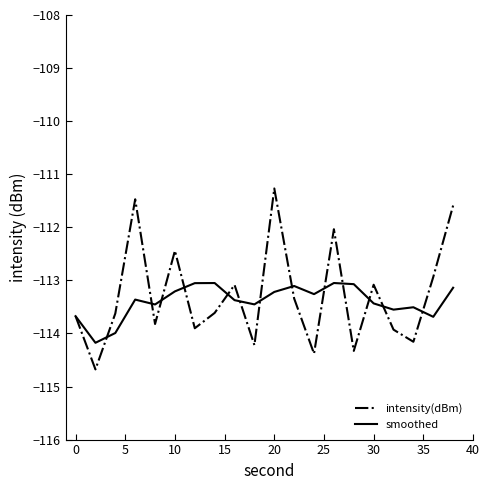

What is the sum of all smoothed values?

-2267.8